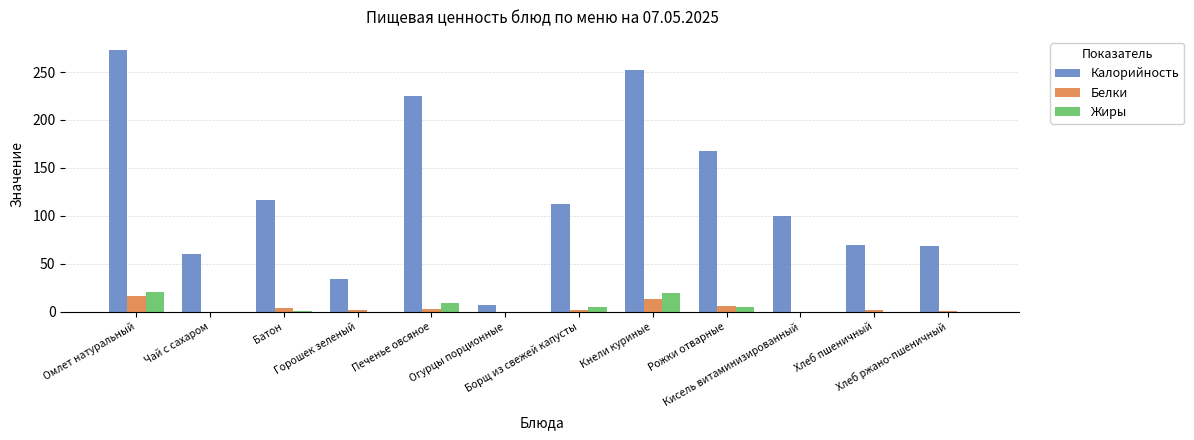

Which series has the largest total across all categories?

Калорийность